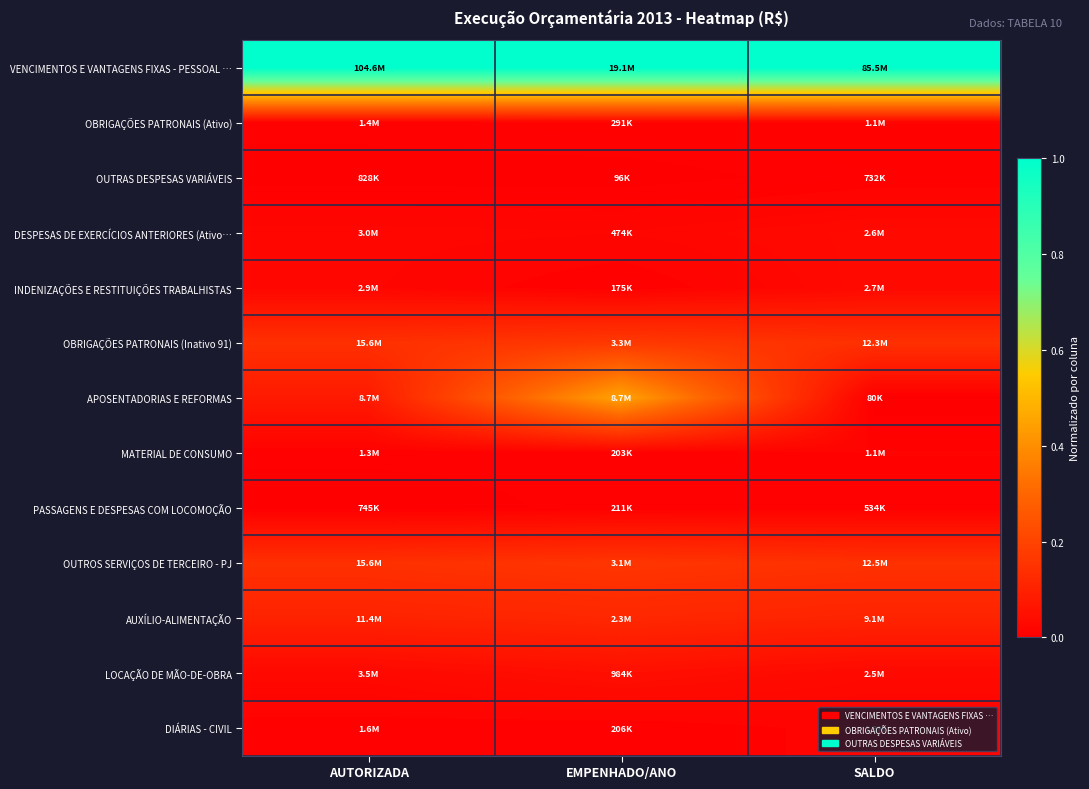

Reading left to right, what are all the values shown in this chart?

VENCIMENTOS E VANTAGENS FIXAS - PESSOAL …: AUTORIZADA=1.0	EMPENHADO/ANO=1.0	SALDO=1.0
OBRIGAÇÕES PATRONAIS (Ativo): AUTORIZADA=0.0	EMPENHADO/ANO=0.0	SALDO=0.0
OUTRAS DESPESAS VARIÁVEIS: AUTORIZADA=0.0	EMPENHADO/ANO=0.0	SALDO=0.0
DESPESAS DE EXERCÍCIOS ANTERIORES (Ativo…: AUTORIZADA=0.0	EMPENHADO/ANO=0.0	SALDO=0.0
INDENIZAÇÕES E RESTITUIÇÕES TRABALHISTAS: AUTORIZADA=0.0	EMPENHADO/ANO=0.0	SALDO=0.0
OBRIGAÇÕES PATRONAIS (Inativo 91): AUTORIZADA=0.1	EMPENHADO/ANO=0.2	SALDO=0.1
APOSENTADORIAS E REFORMAS: AUTORIZADA=0.1	EMPENHADO/ANO=0.4	SALDO=0.0
MATERIAL DE CONSUMO: AUTORIZADA=0.0	EMPENHADO/ANO=0.0	SALDO=0.0
PASSAGENS E DESPESAS COM LOCOMOÇÃO: AUTORIZADA=0.0	EMPENHADO/ANO=0.0	SALDO=0.0
OUTROS SERVIÇOS DE TERCEIRO - PJ: AUTORIZADA=0.1	EMPENHADO/ANO=0.2	SALDO=0.1
AUXÍLIO-ALIMENTAÇÃO: AUTORIZADA=0.1	EMPENHADO/ANO=0.1	SALDO=0.1
LOCAÇÃO DE MÃO-DE-OBRA: AUTORIZADA=0.0	EMPENHADO/ANO=0.0	SALDO=0.0
DIÁRIAS - CIVIL: AUTORIZADA=0.0	EMPENHADO/ANO=0.0	SALDO=0.0